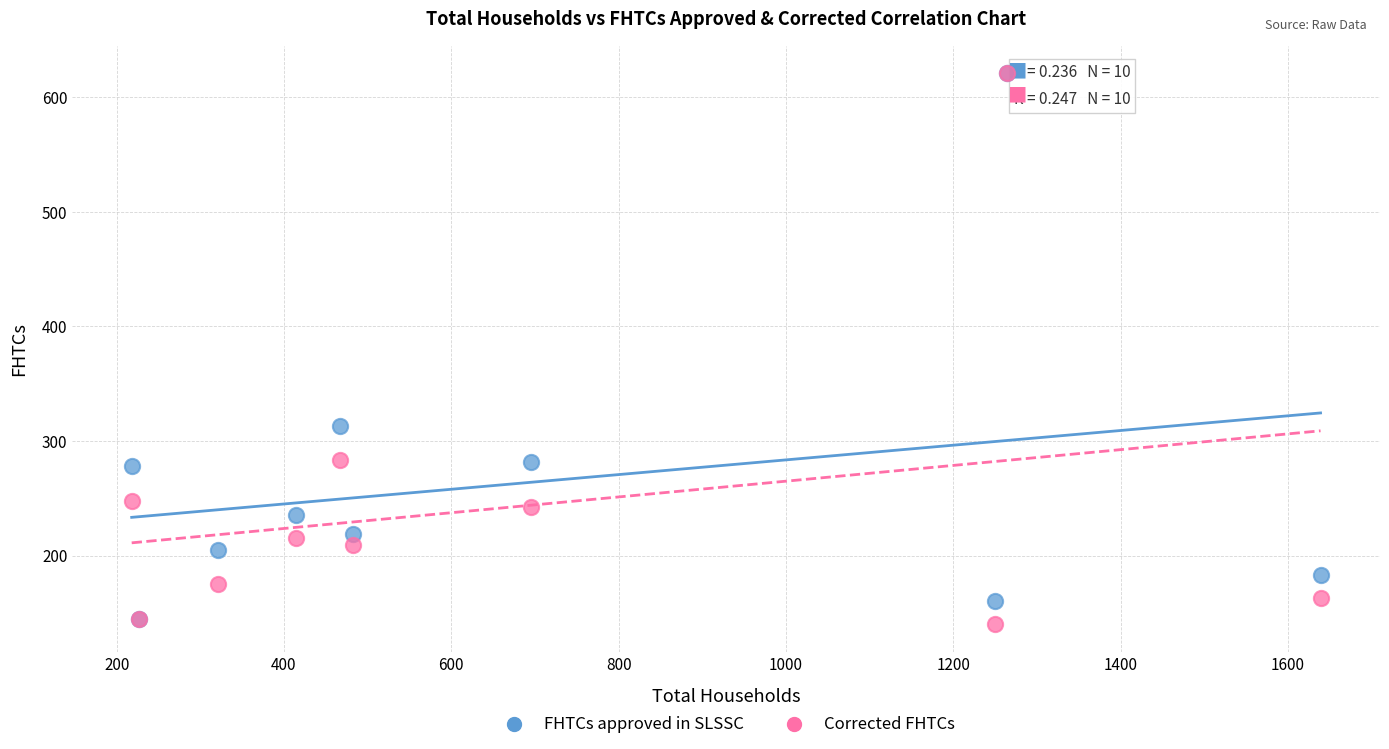

In the FHTCs approved in SLSSC series, what Y value is closest to 383?

313